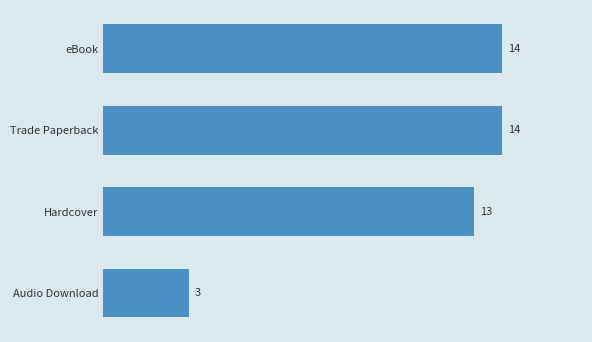

What is the sum of all values?

44